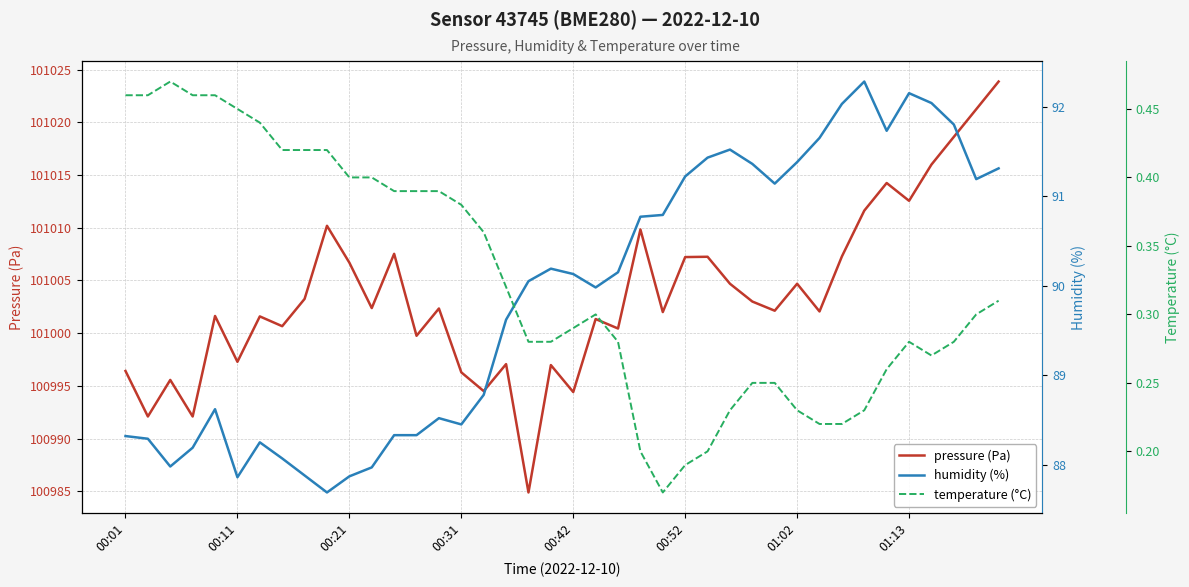

Reading left to right, extract all data points from this chart.

pressure (Pa): 100996.4	100992.1	100995.6	100992.1	101001.6	100997.3	101001.6	101000.7	101003.2	101010.2	101006.7	101002.4	101007.5	100999.8	101002.3	100996.3	100994.5	100997.1	100984.9	100997.0	100994.4	101001.3	101000.4	101009.8	101002.0	101007.2	101007.2	101004.7	101003.0	101002.1	101004.7	101002.1	101007.3	101011.6	101014.2	101012.6	101016.0	101018.6	101021.2	101023.9
humidity (%): 88.3	88.3	88.0	88.2	88.6	87.9	88.2	88.1	87.9	87.7	87.9	88.0	88.3	88.3	88.5	88.5	88.8	89.6	90.0	90.2	90.1	90.0	90.2	90.8	90.8	91.2	91.4	91.5	91.4	91.1	91.4	91.7	92.0	92.3	91.7	92.2	92.0	91.8	91.2	91.3
temperature (°C): 0.5	0.5	0.5	0.5	0.5	0.5	0.4	0.4	0.4	0.4	0.4	0.4	0.4	0.4	0.4	0.4	0.4	0.3	0.3	0.3	0.3	0.3	0.3	0.2	0.2	0.2	0.2	0.2	0.2	0.2	0.2	0.2	0.2	0.2	0.3	0.3	0.3	0.3	0.3	0.3